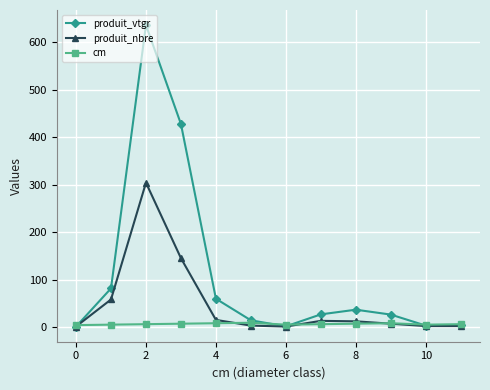

What is the value of the produit_vtgr point at the 3rd from the left?

636.1